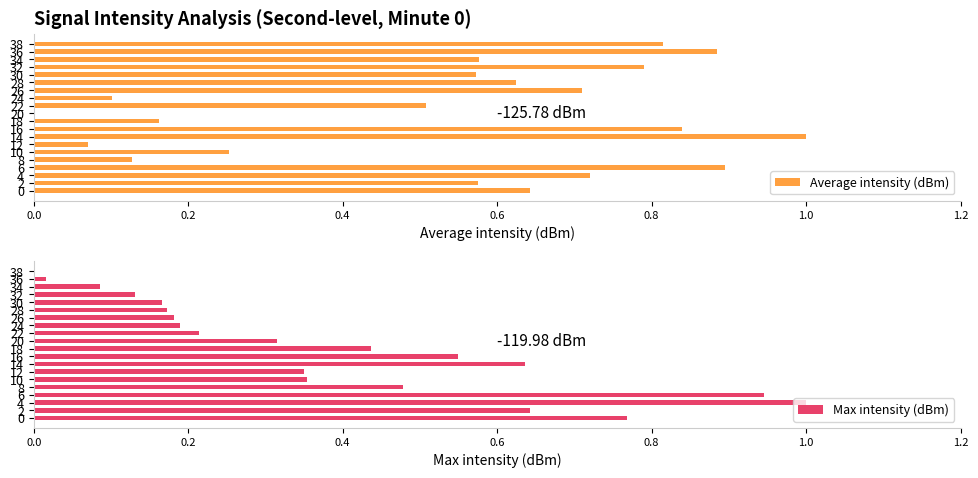

What are all the series names shown in the legend?

Average intensity (dBm), Max intensity (dBm)